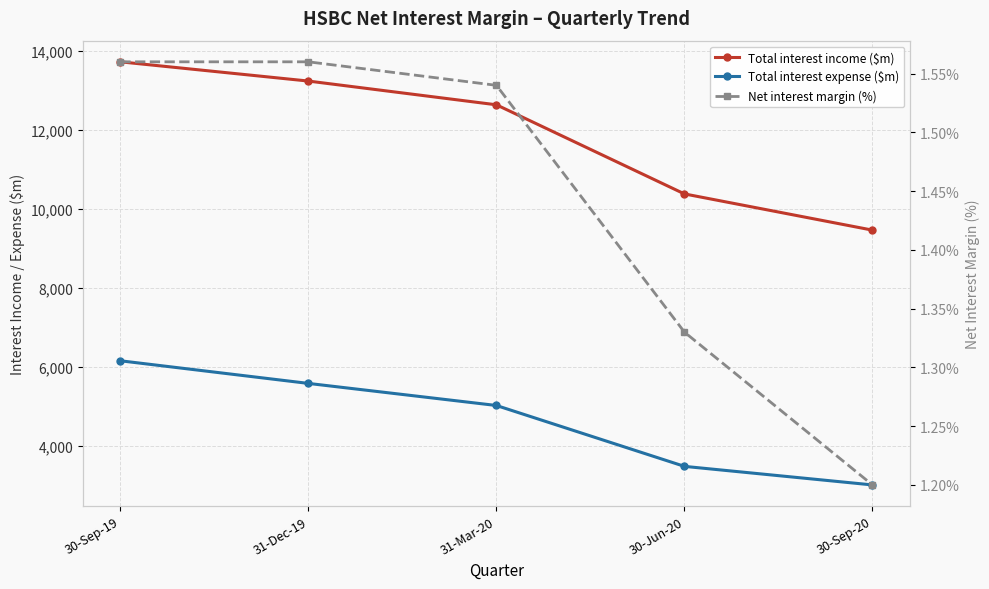

What is the difference between the Net interest margin (%) values at 30-Sep-20 and 30-Sep-19?

0.4